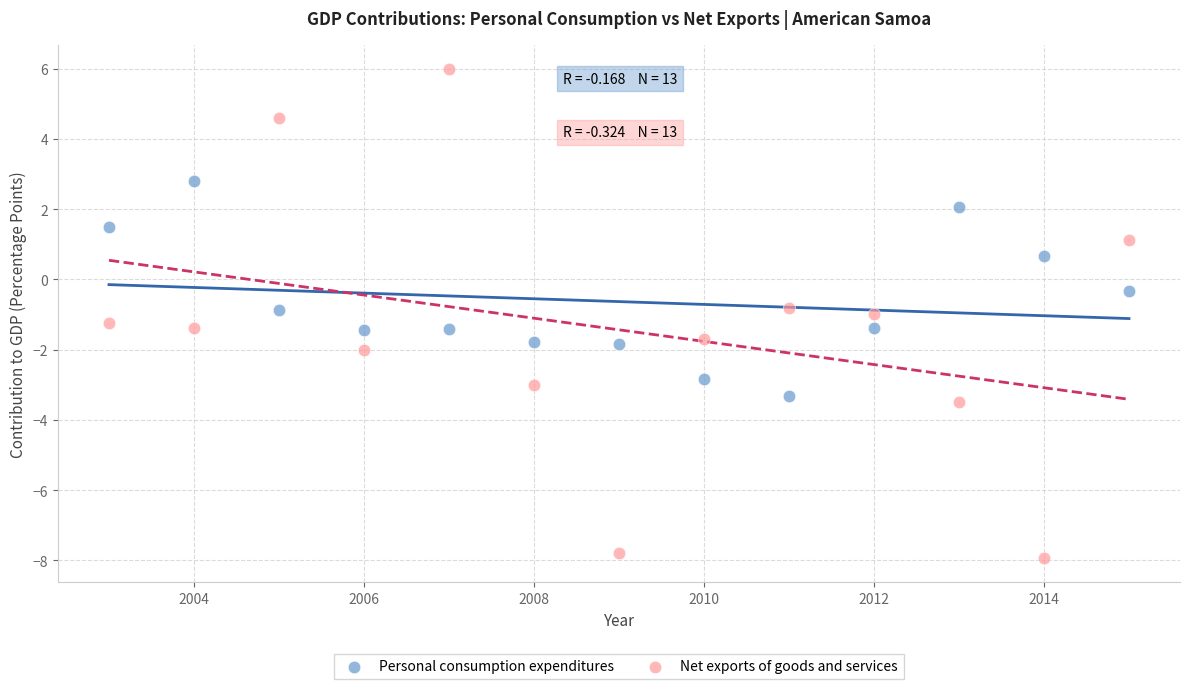

In the Net exports of goods and services series, what Y value is closest to 0?

-0.8